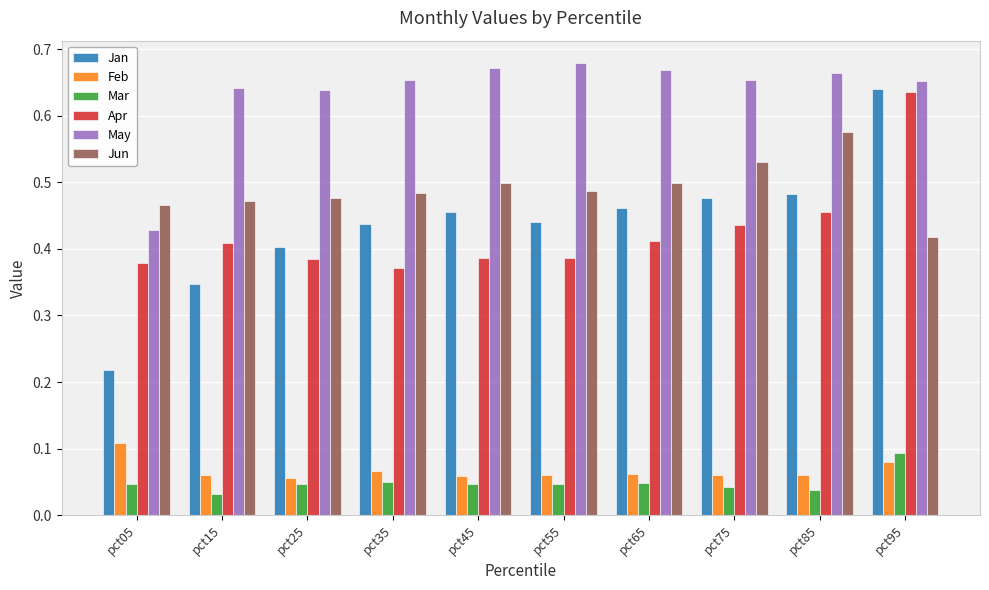

Which series has the largest total across all categories?

May